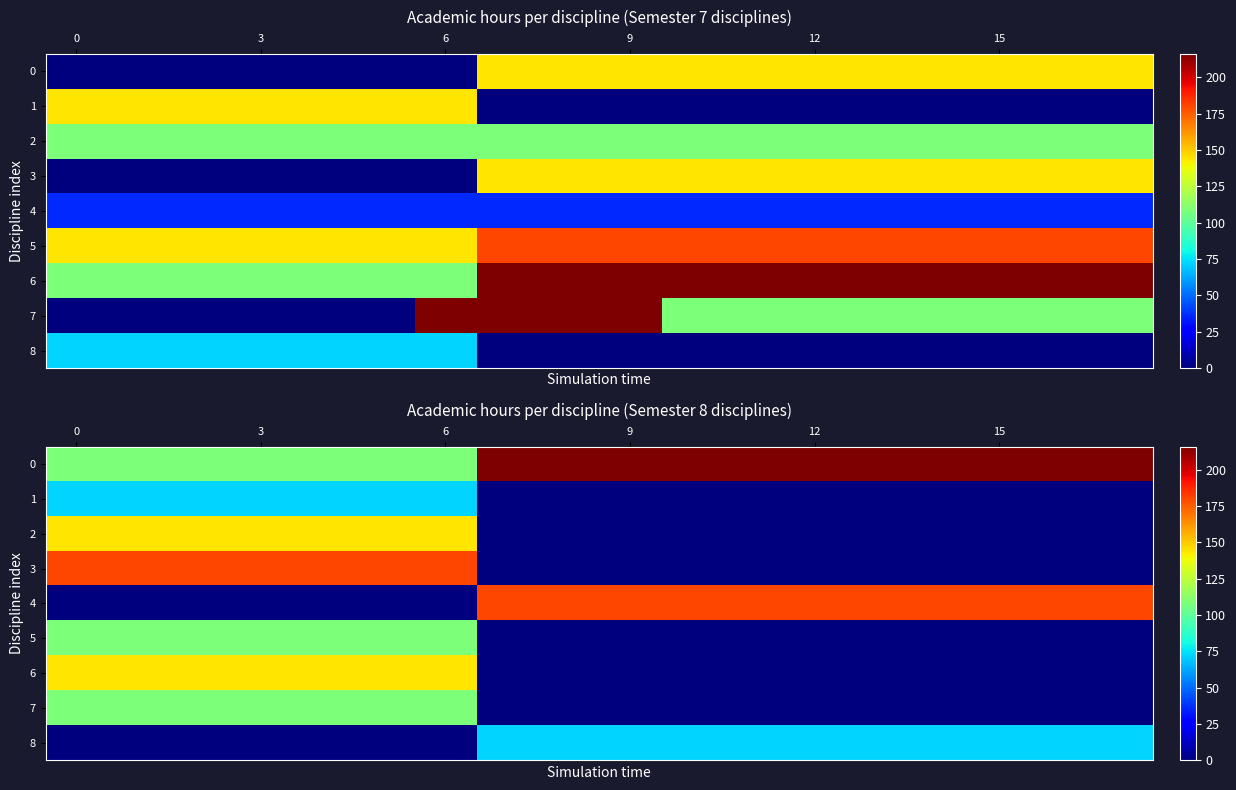

How many positive values does the 5 series have?

7